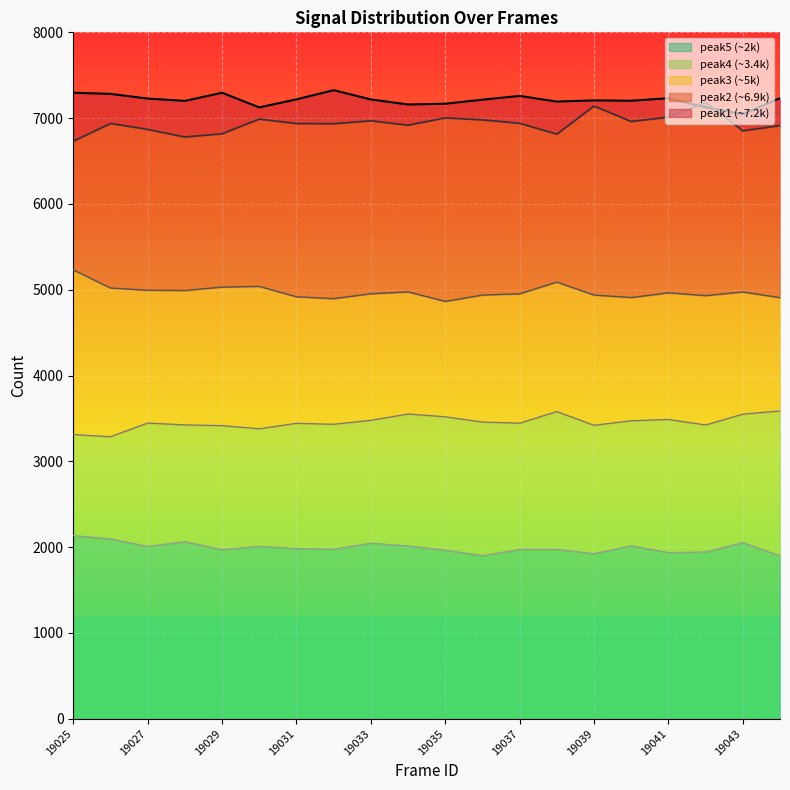

True or false: peak3 and peak5 cross at least once.

False